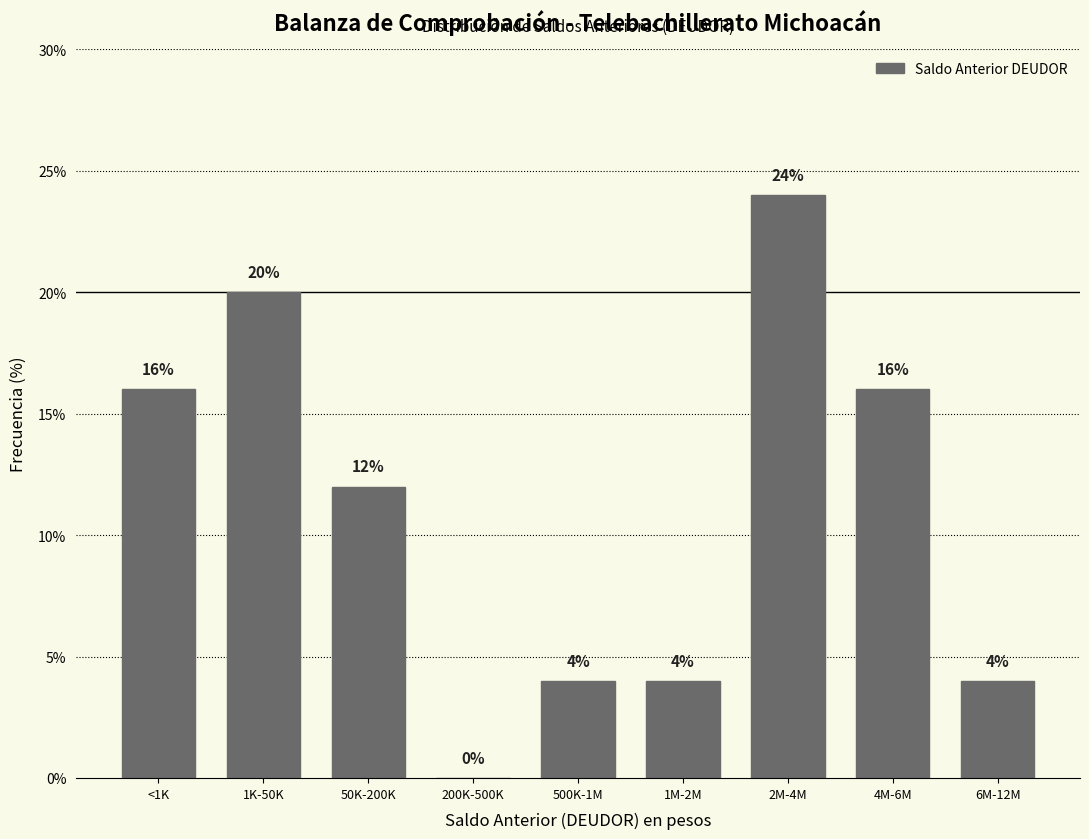

Reading left to right, transcribe all the data shown in this chart.

<1K=16	1K-50K=20	50K-200K=12	200K-500K=0	500K-1M=4	1M-2M=4	2M-4M=24	4M-6M=16	6M-12M=4